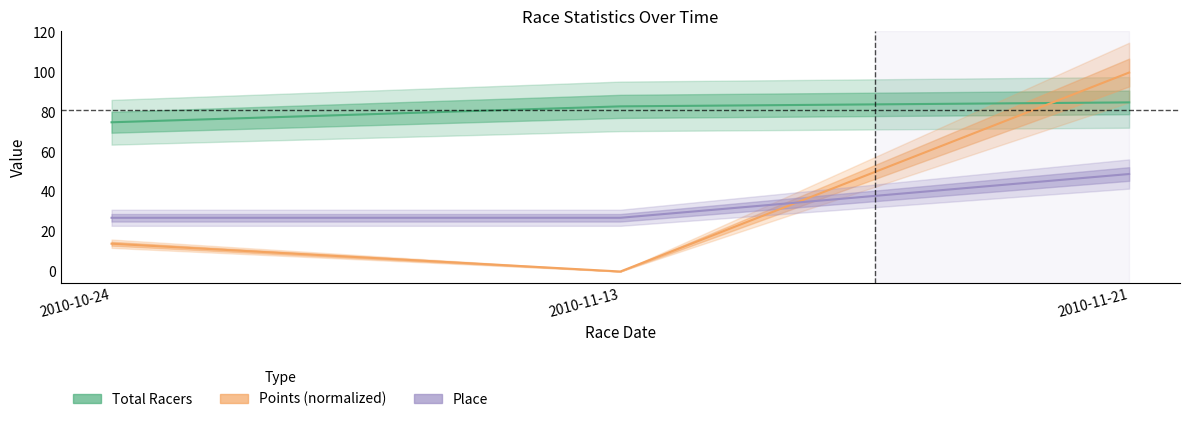

What is the label of the 1st point from the right?

2010-11-21